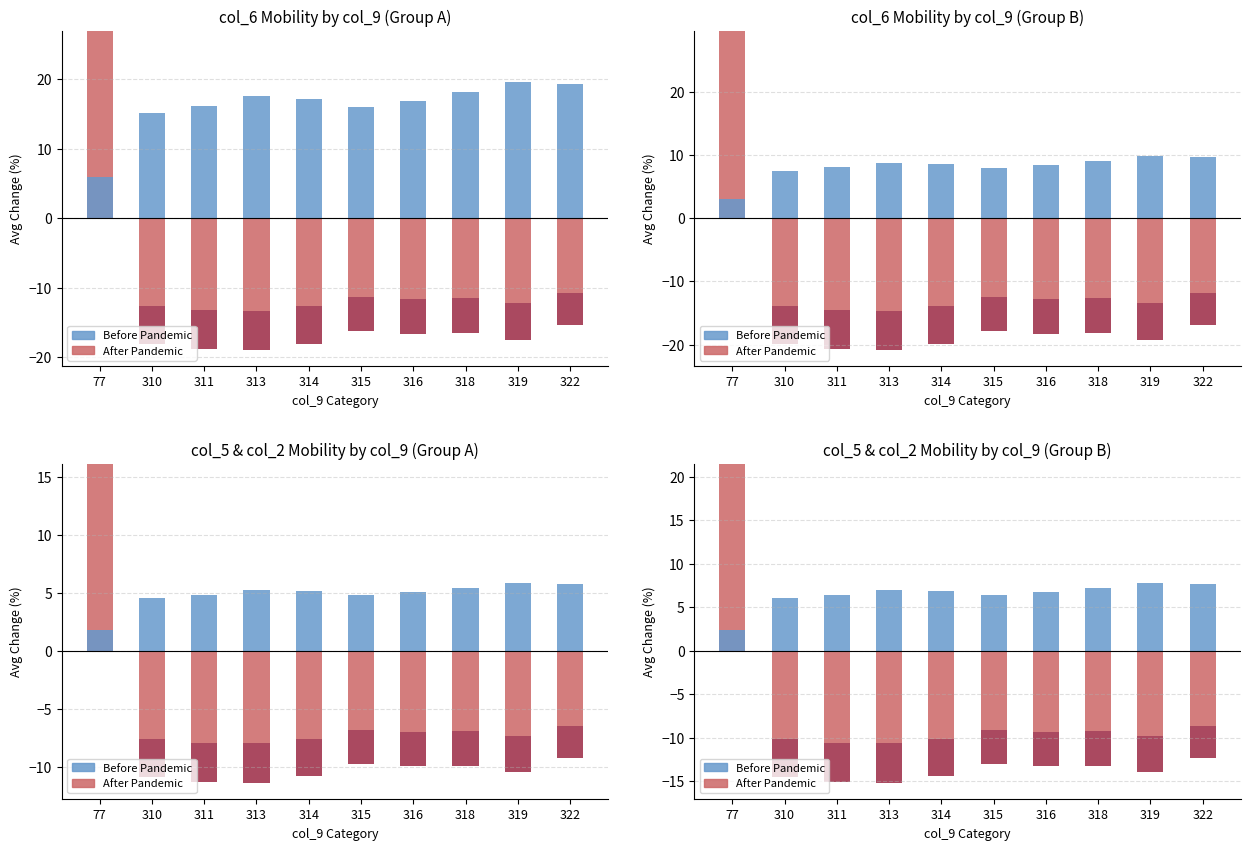

Rank the categories by Before Pandemic value from highest to lowest.

319, 322, 318, 313, 314, 316, 311, 315, 310, 77